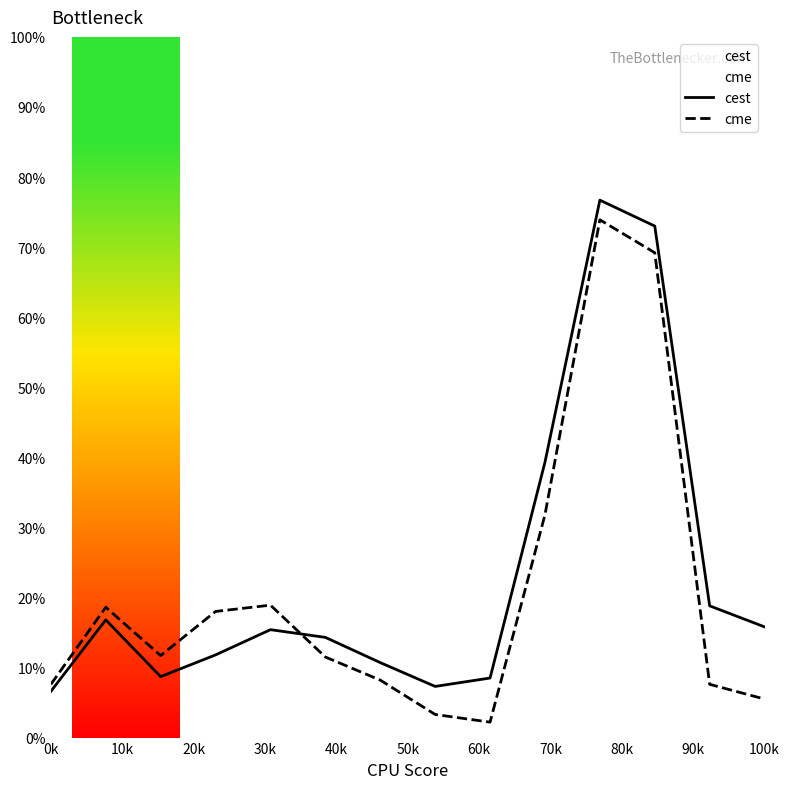

True or false: cme and cest cross at least once.

True